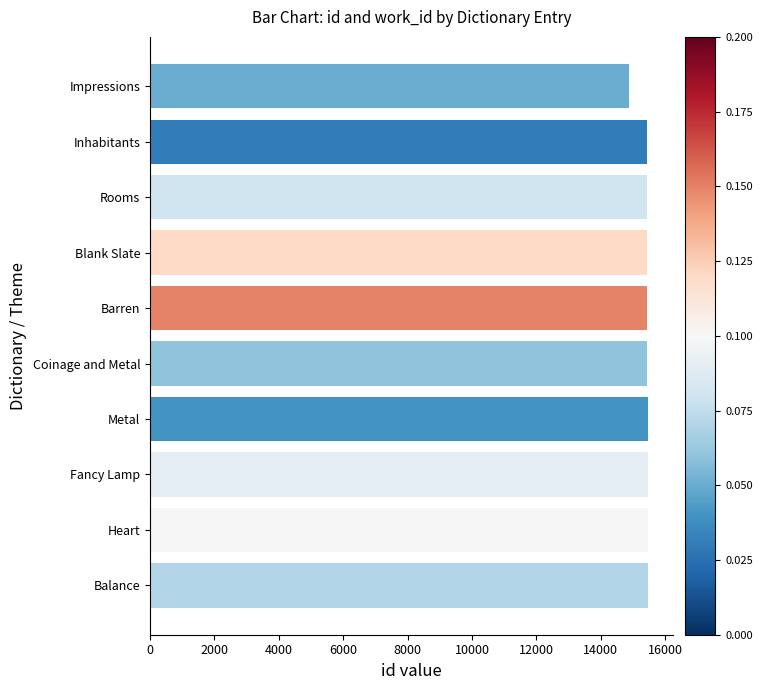

What is the approximate value at Heart, to the nearest 10?

15460